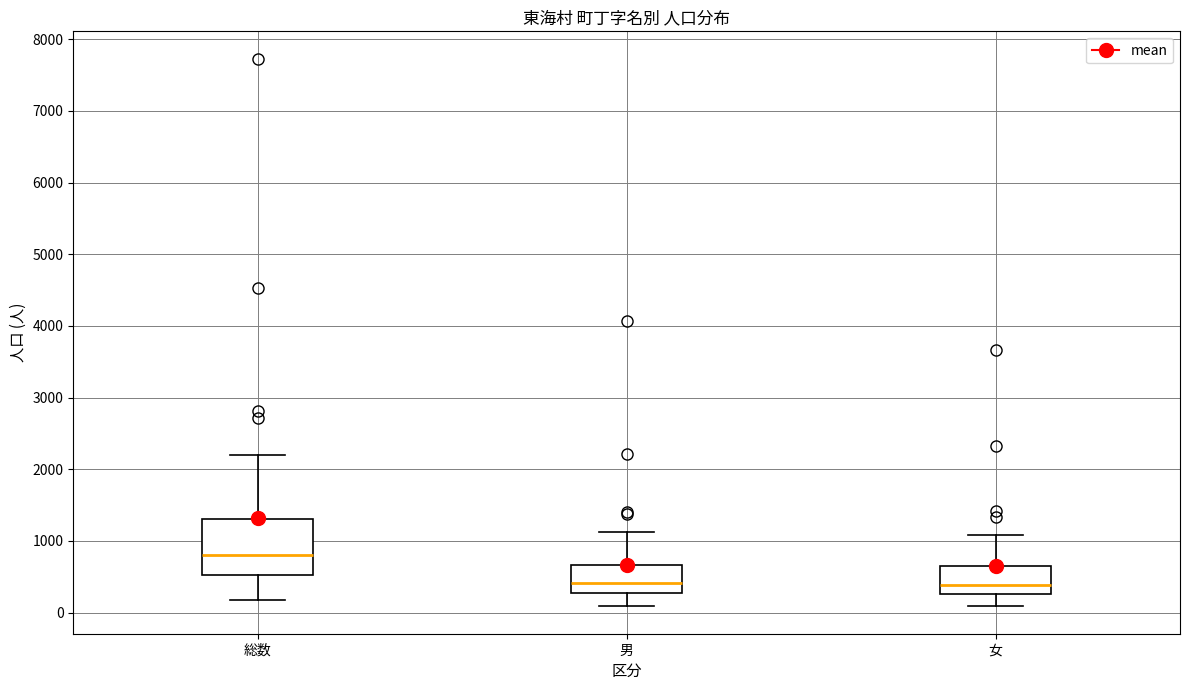

Comparing the boxes themselves (not the whiskers), which one is the tallest?

総数